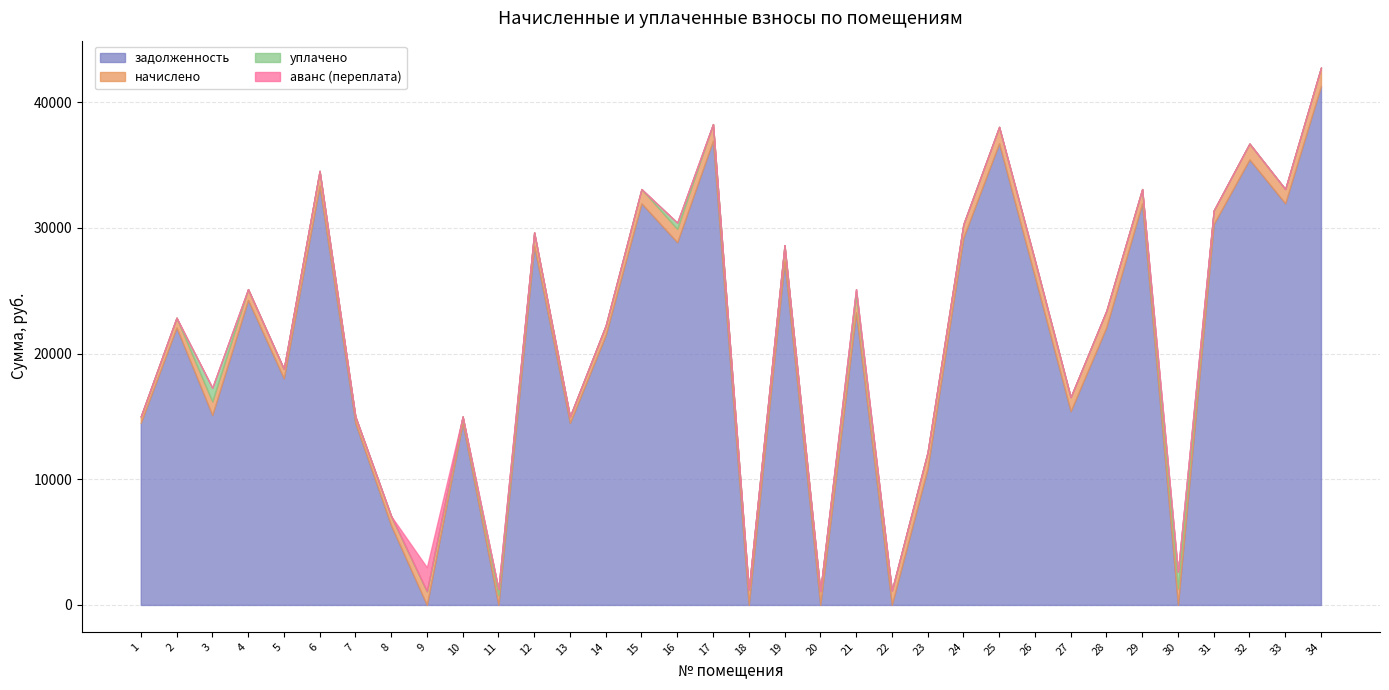

What is the difference between the начислено values at 5 and 10?

243.3